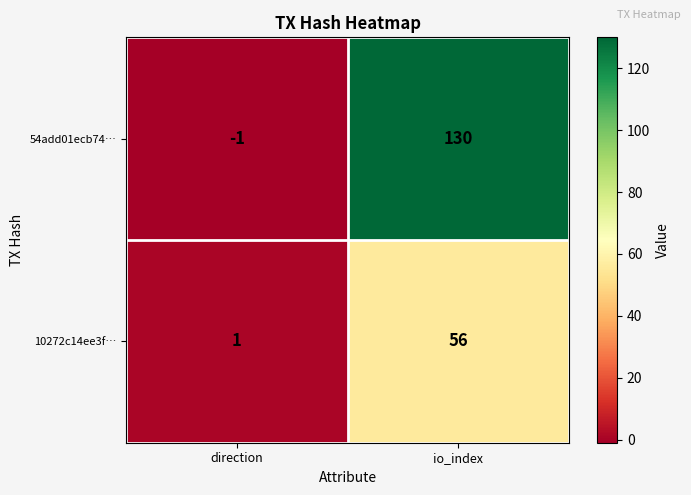

What is the greatest value displayed?

130